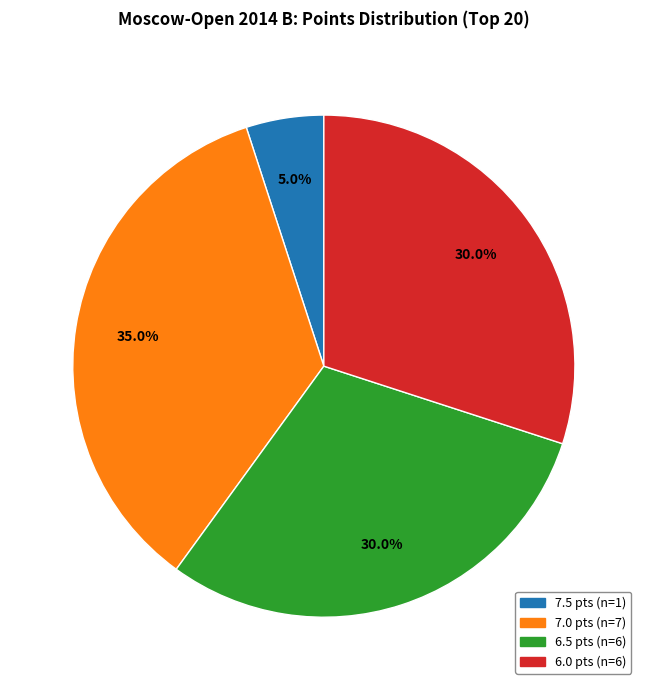

Is there any slice that represents more than half of the pie?

No